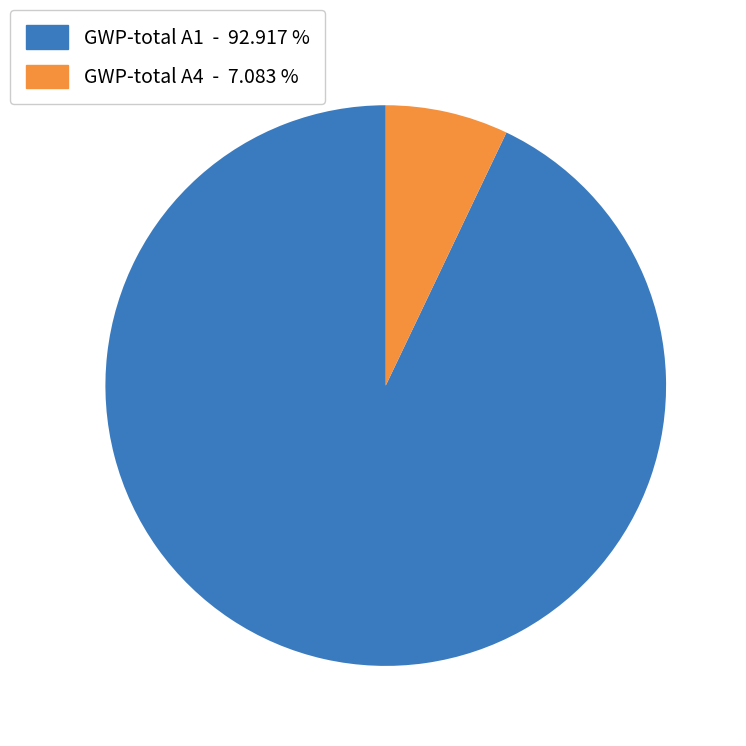

Which category has the biggest portion of the pie?

GWP-total A1 - 92.917 %